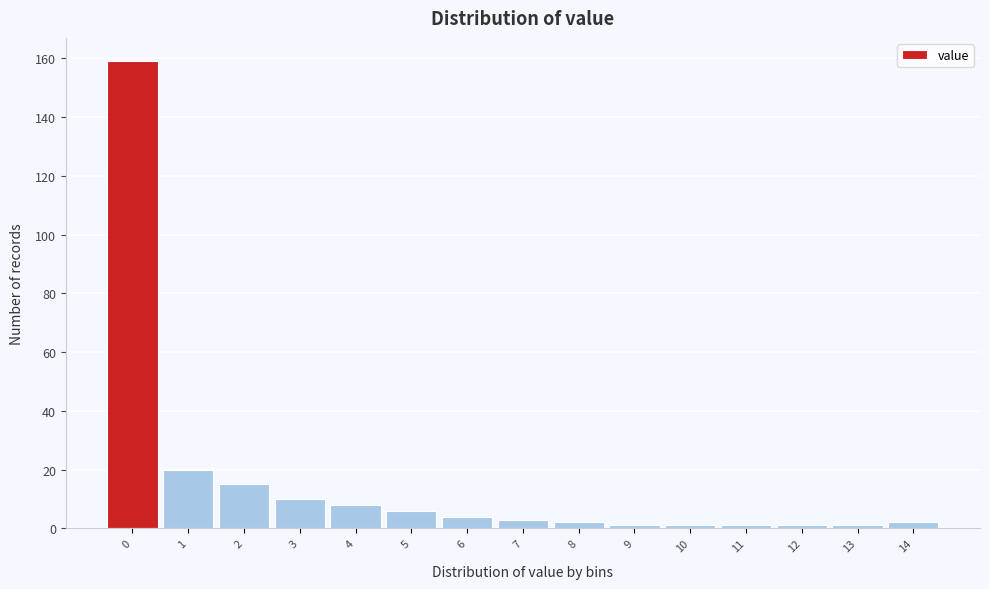

Reading left to right, extract all data points from this chart.

159	20	15	10	8	6	4	3	2	1	1	1	1	1	2